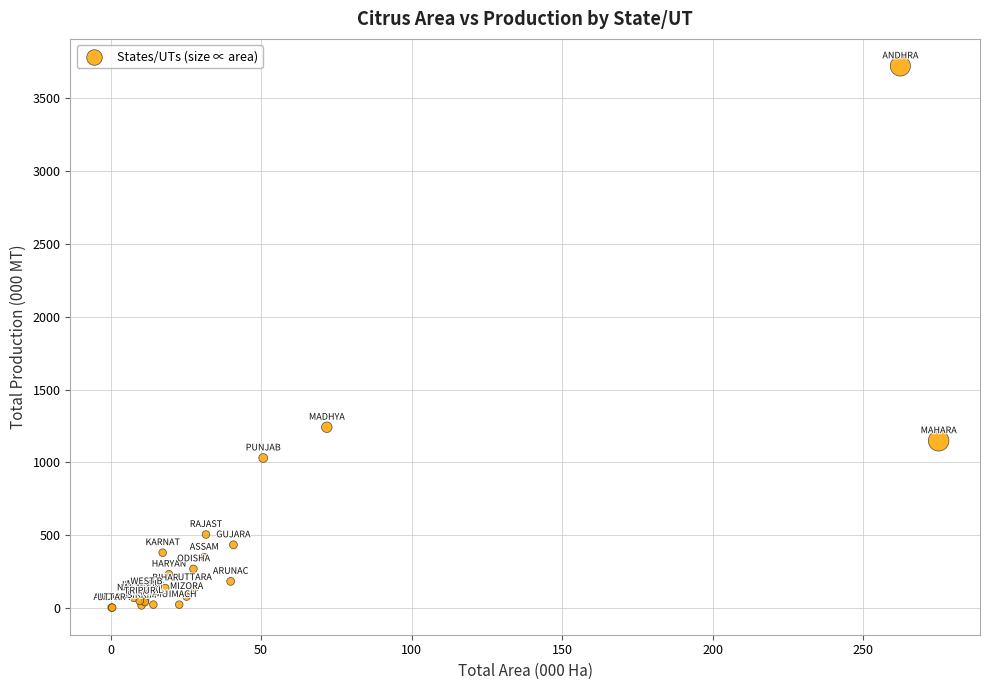

What Y value in the scatter plot is closest to 1862?

1241.0